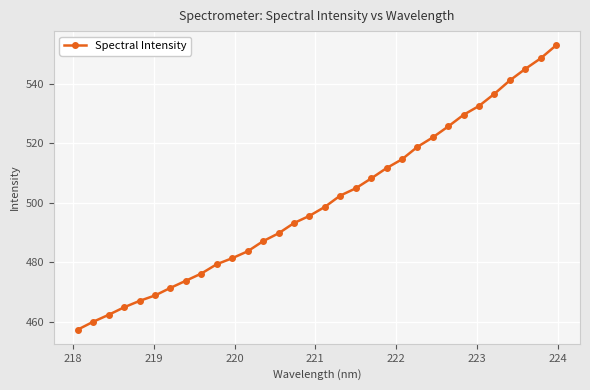

Does the chart display data point markers on the line(s)?

Yes